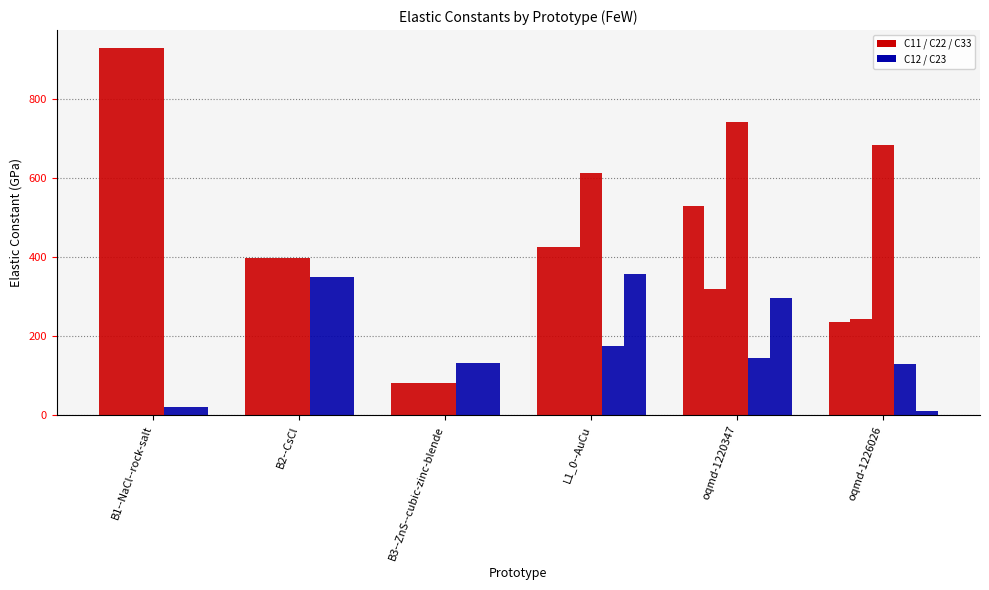

Reading right to left, transcribe all the data shown in this chart.

C11: 236.0	529.5	425.5	80.3	397.0	929.4
C22: 243.0	318.6	425.5	80.3	397.0	929.4
C33: 684.1	743.0	614.3	80.3	397.0	929.4
C12: 130.7	144.5	175.8	132.0	349.0	19.4
C23: 11.1	297.0	356.9	132.0	349.0	19.4